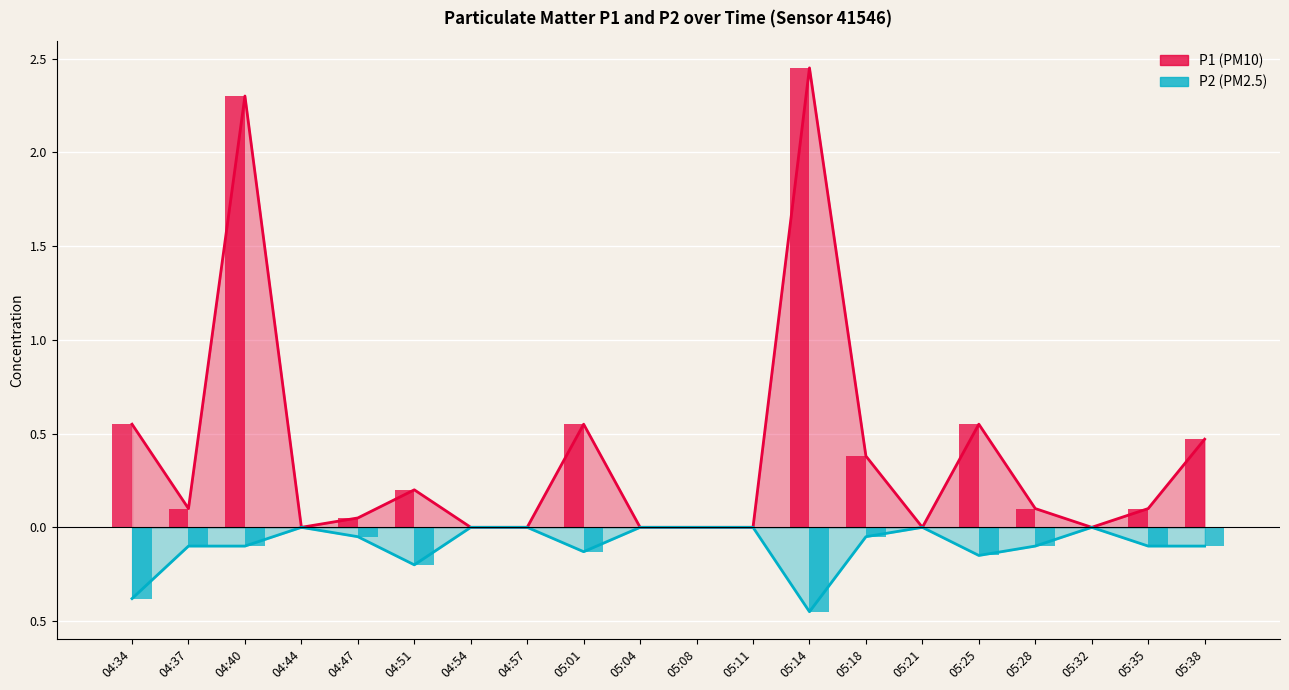

Rank the categories by P2 value from highest to lowest.

04:44, 04:54, 04:57, 05:04, 05:08, 05:11, 05:21, 05:32, 04:47, 05:18, 04:37, 04:40, 05:28, 05:35, 05:38, 05:01, 05:25, 04:51, 04:34, 05:14